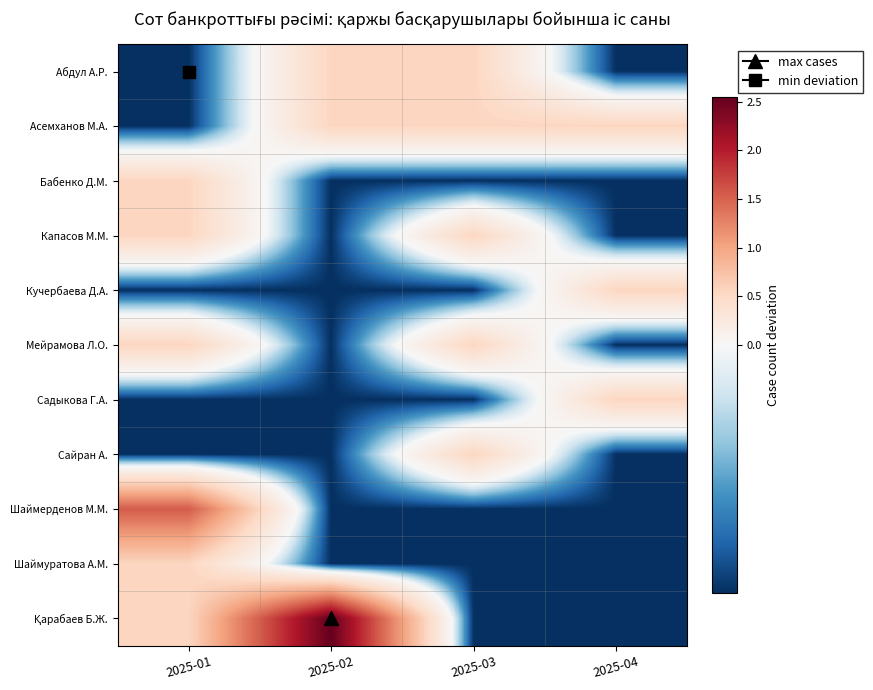

Which has a higher value, 2025-02 or 2025-04?

2025-02